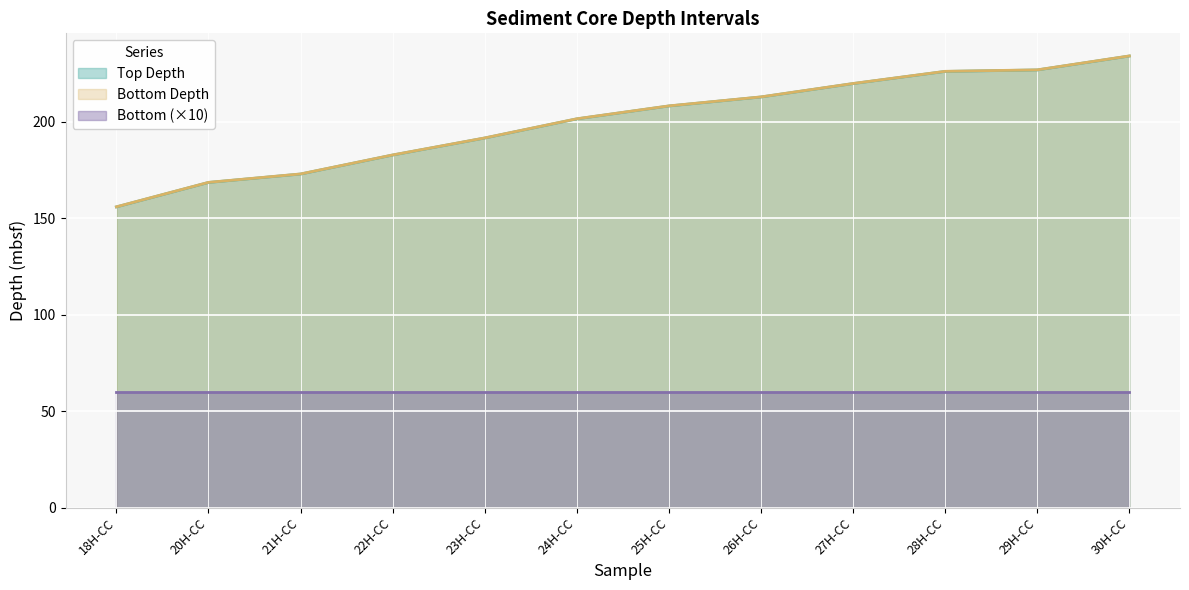

Where is Bottom Depth nearest to the value 194?

23H-CC